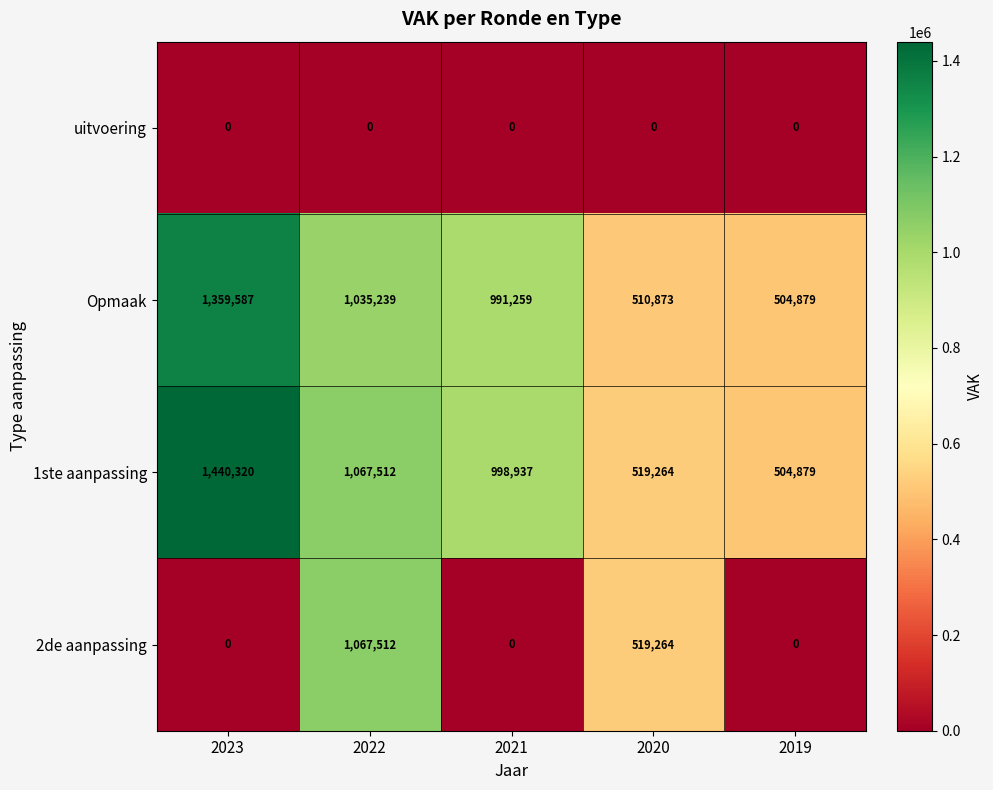

At which category is the sum across all series the highest?

2022